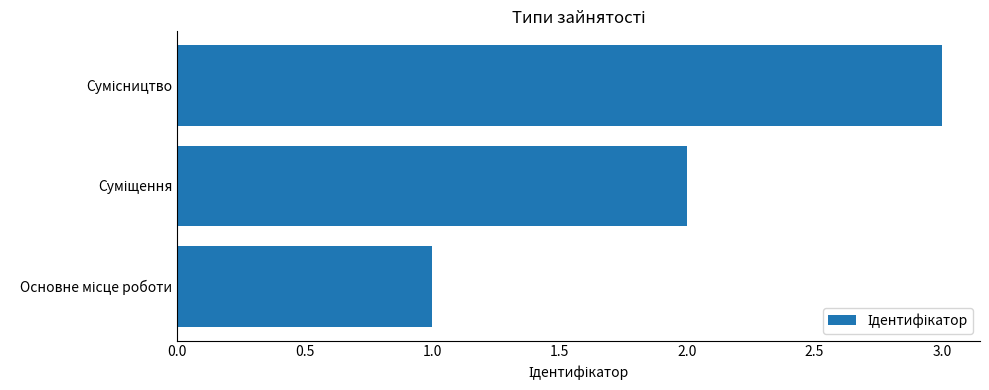

What is the sum of all values?

6